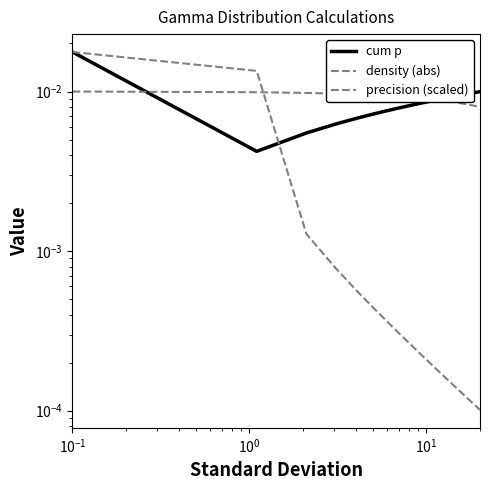

How many times do density (abs) and precision (scaled) cross each other?

1